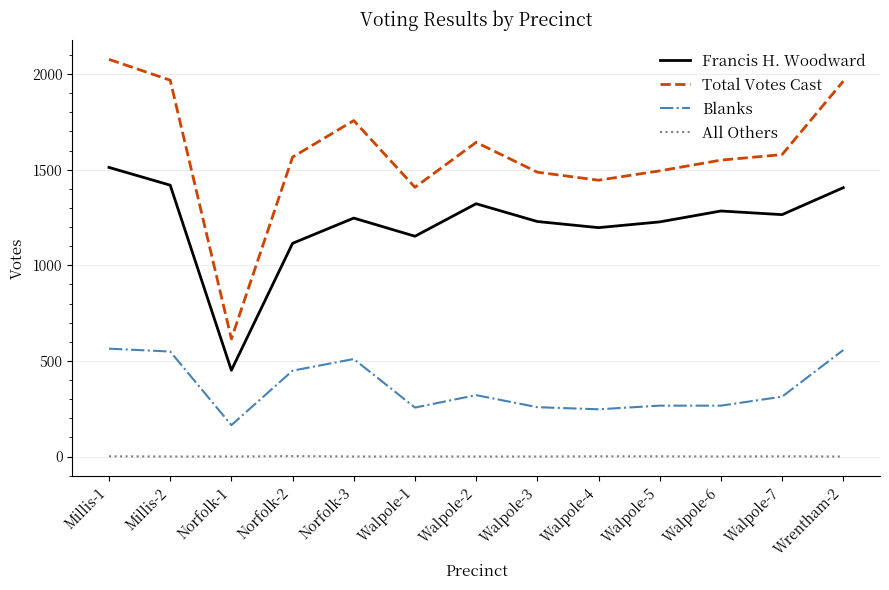

List the series in order of their peak value, lowest first.

All Others, Blanks, Francis H. Woodward, Total Votes Cast